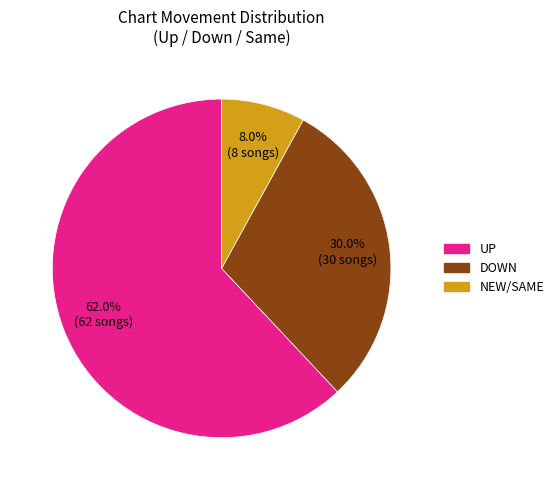

Is there a majority slice in this chart?

Yes